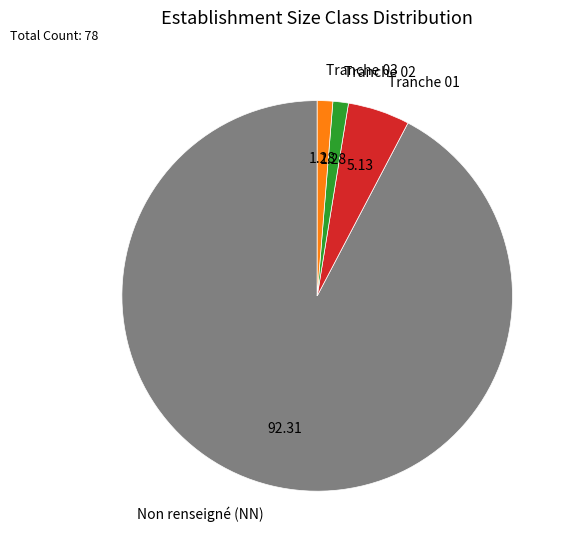

What is the largest slice in the pie chart?

Non renseigné (NN)